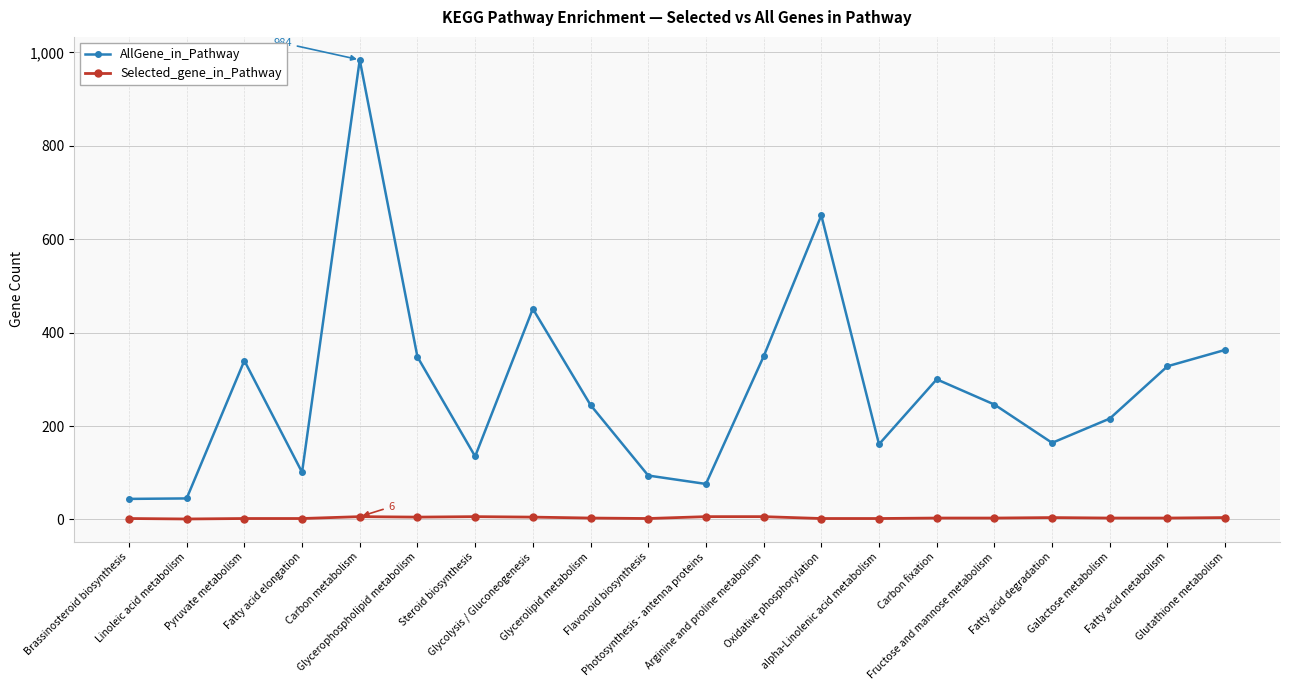

True or false: Selected_gene_in_Pathway and AllGene_in_Pathway cross at least once.

False